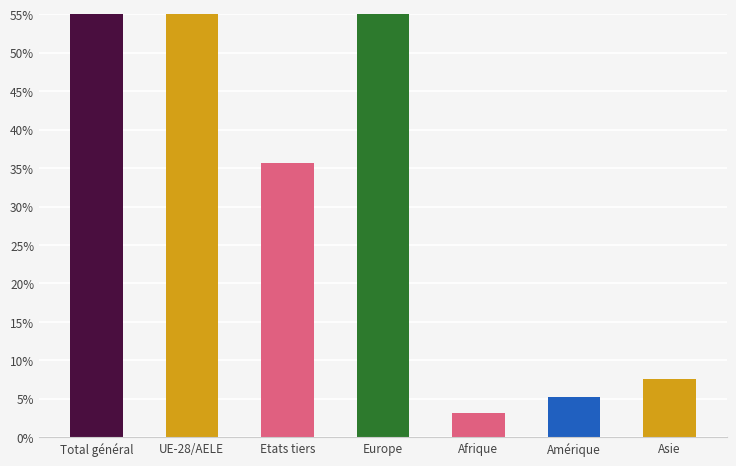

Which category has the highest value across all series?

Total général